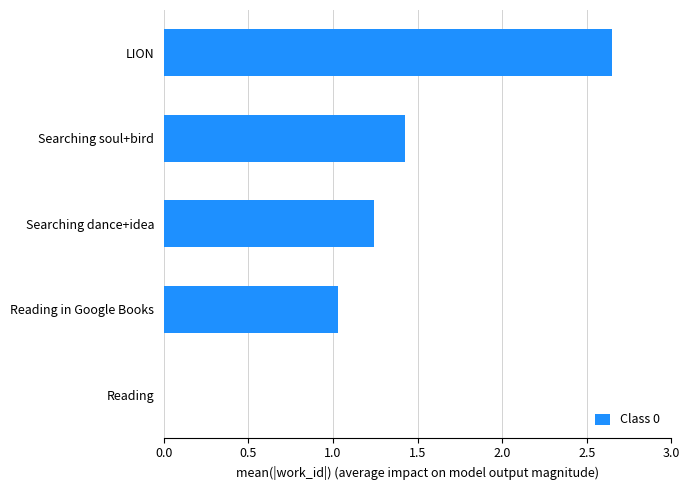

What is the approximate value at Reading in Google Books?

1.0